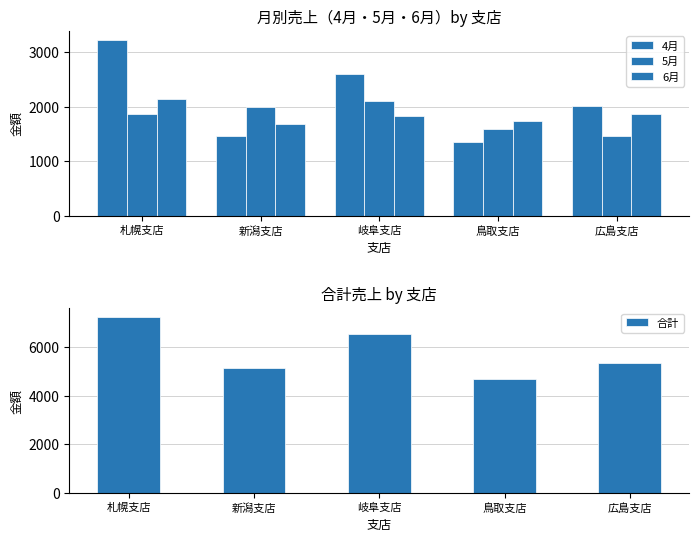

What value does the 6月 series have at 札幌支店?

2135